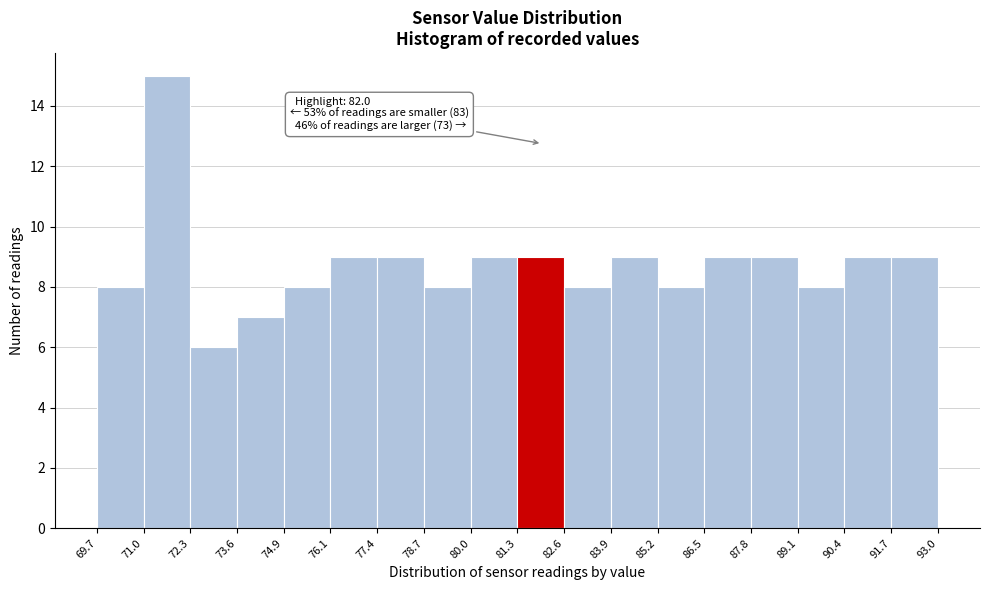

Which range on the x-axis has the tallest bar?

71.0 to 72.3